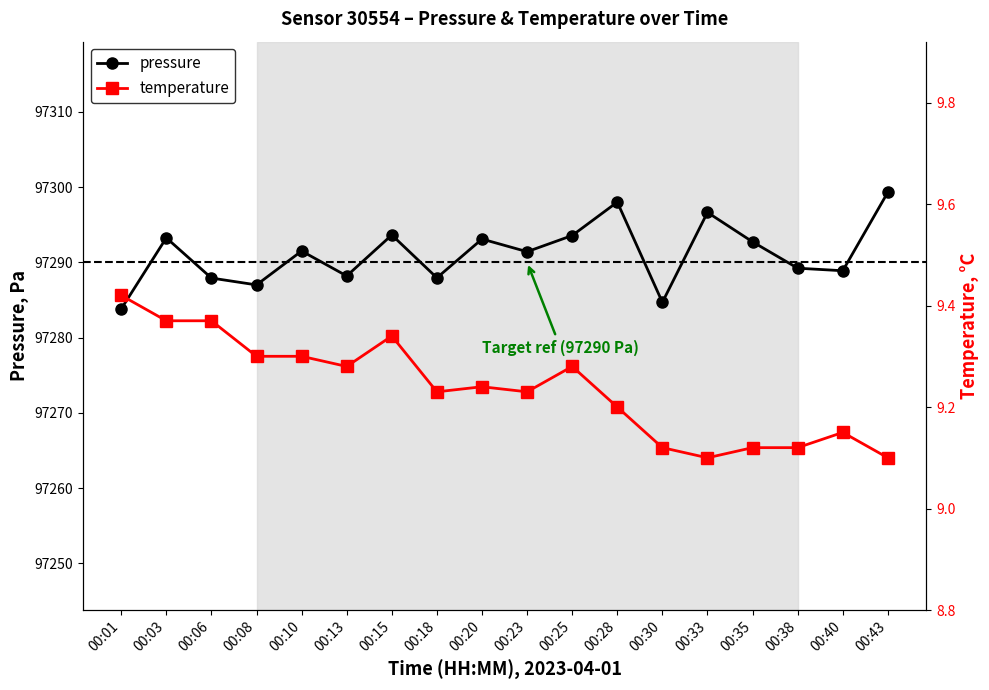

Reading left to right, list all the values displayed in this chart.

pressure: 00:01=97283.8	00:03=97293.2	00:06=97287.9	00:08=97287.0	00:10=97291.5	00:13=97288.2	00:15=97293.6	00:18=97287.9	00:20=97293.1	00:23=97291.4	00:25=97293.6	00:28=97298.0	00:30=97284.7	00:33=97296.6	00:35=97292.7	00:38=97289.2	00:40=97288.9	00:43=97299.3
temperature: 00:01=9.4	00:03=9.4	00:06=9.4	00:08=9.3	00:10=9.3	00:13=9.3	00:15=9.3	00:18=9.2	00:20=9.2	00:23=9.2	00:25=9.3	00:28=9.2	00:30=9.1	00:33=9.1	00:35=9.1	00:38=9.1	00:40=9.2	00:43=9.1